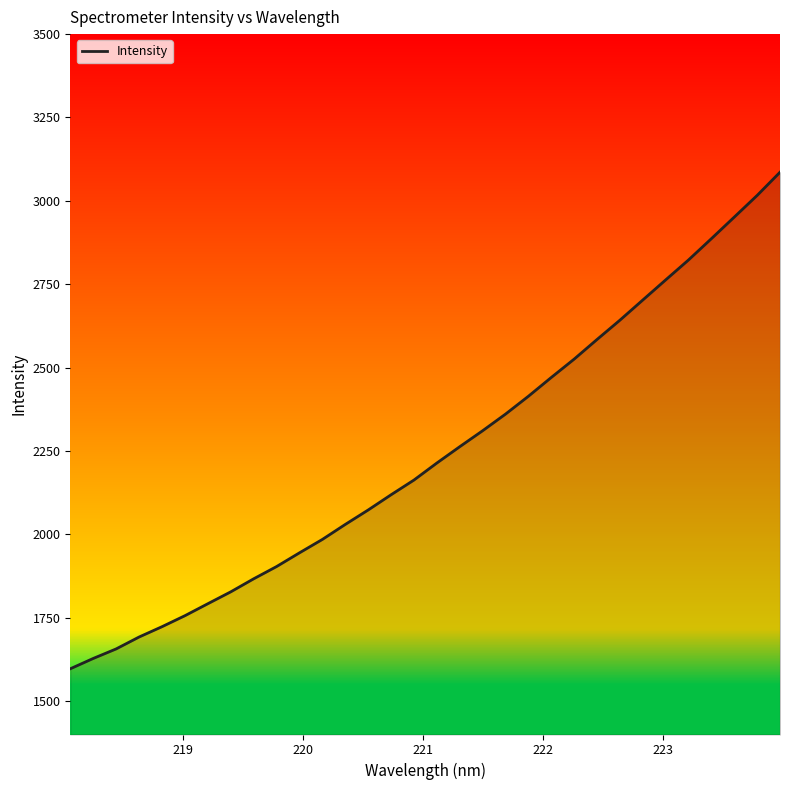

What is the difference between the maximum and minimum values?

1488.9